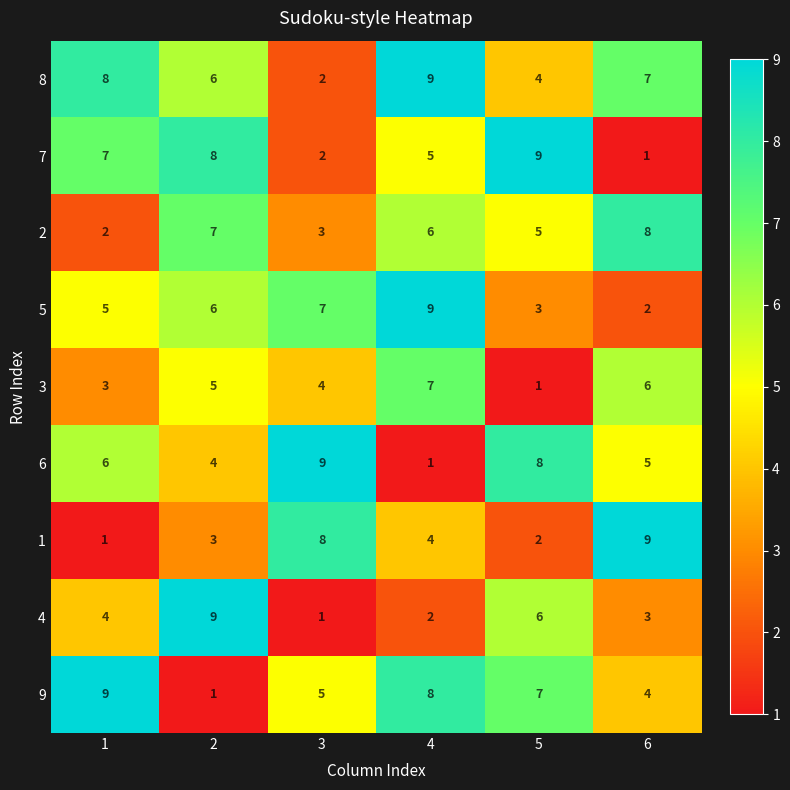

Rank the categories by 3 value from highest to lowest.

4, 6, 2, 3, 1, 5